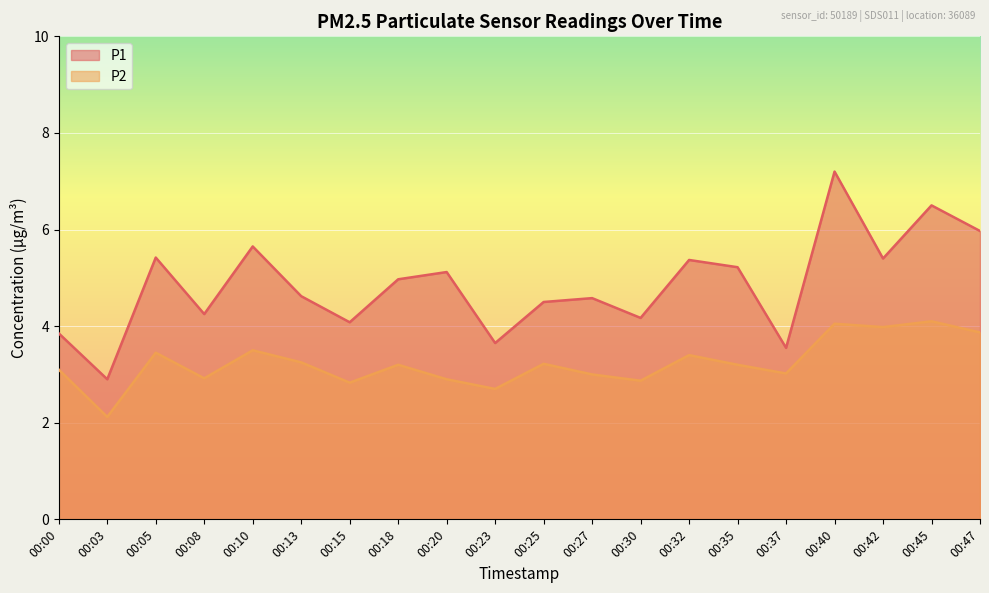

Does the chart display data point markers on the line(s)?

No